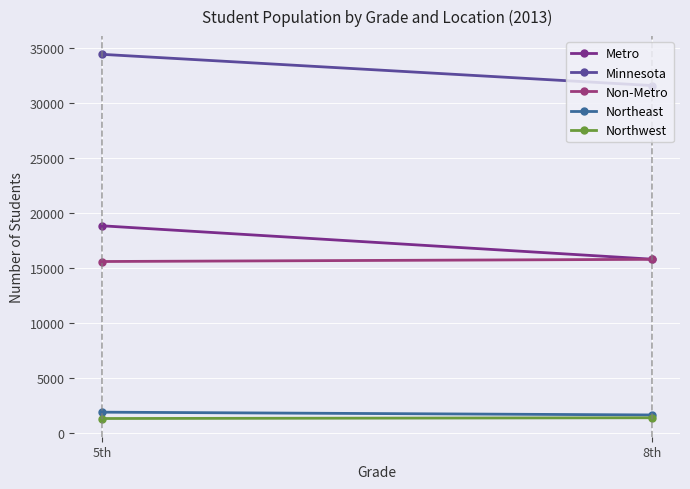

At which category is the sum across all series the highest?

5th